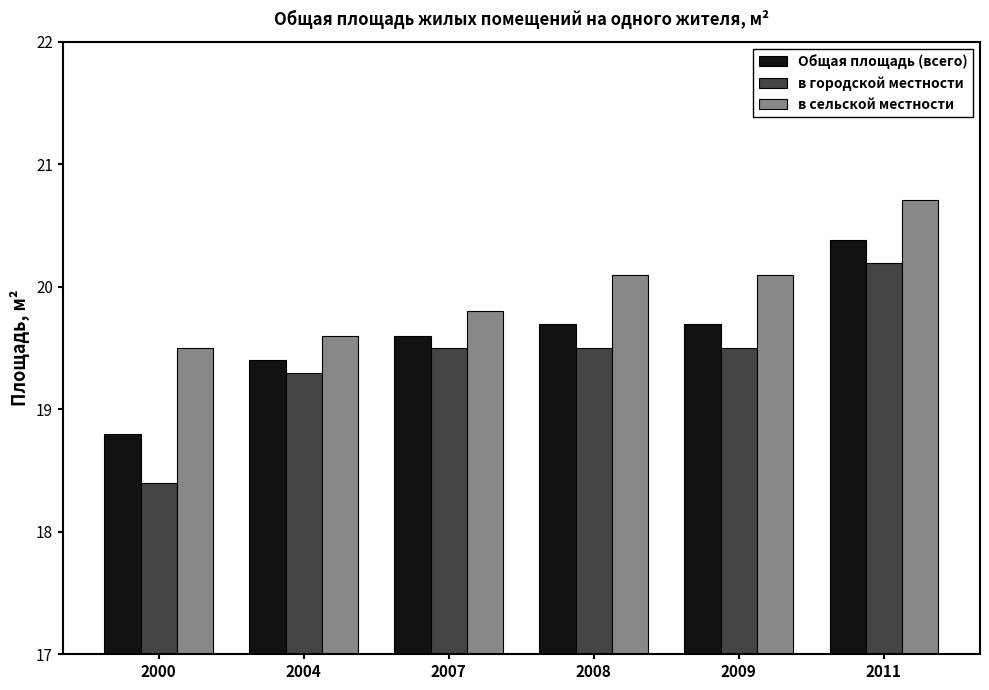

What is the difference between the highest and lowest values at 2007?

0.3